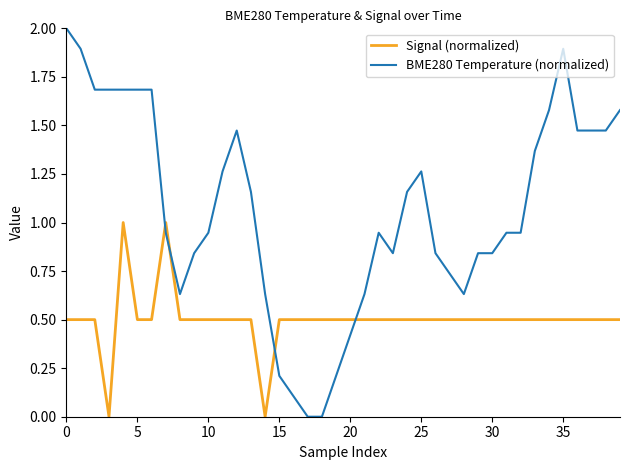

What is the maximum value for Signal (normalized)?

1.0